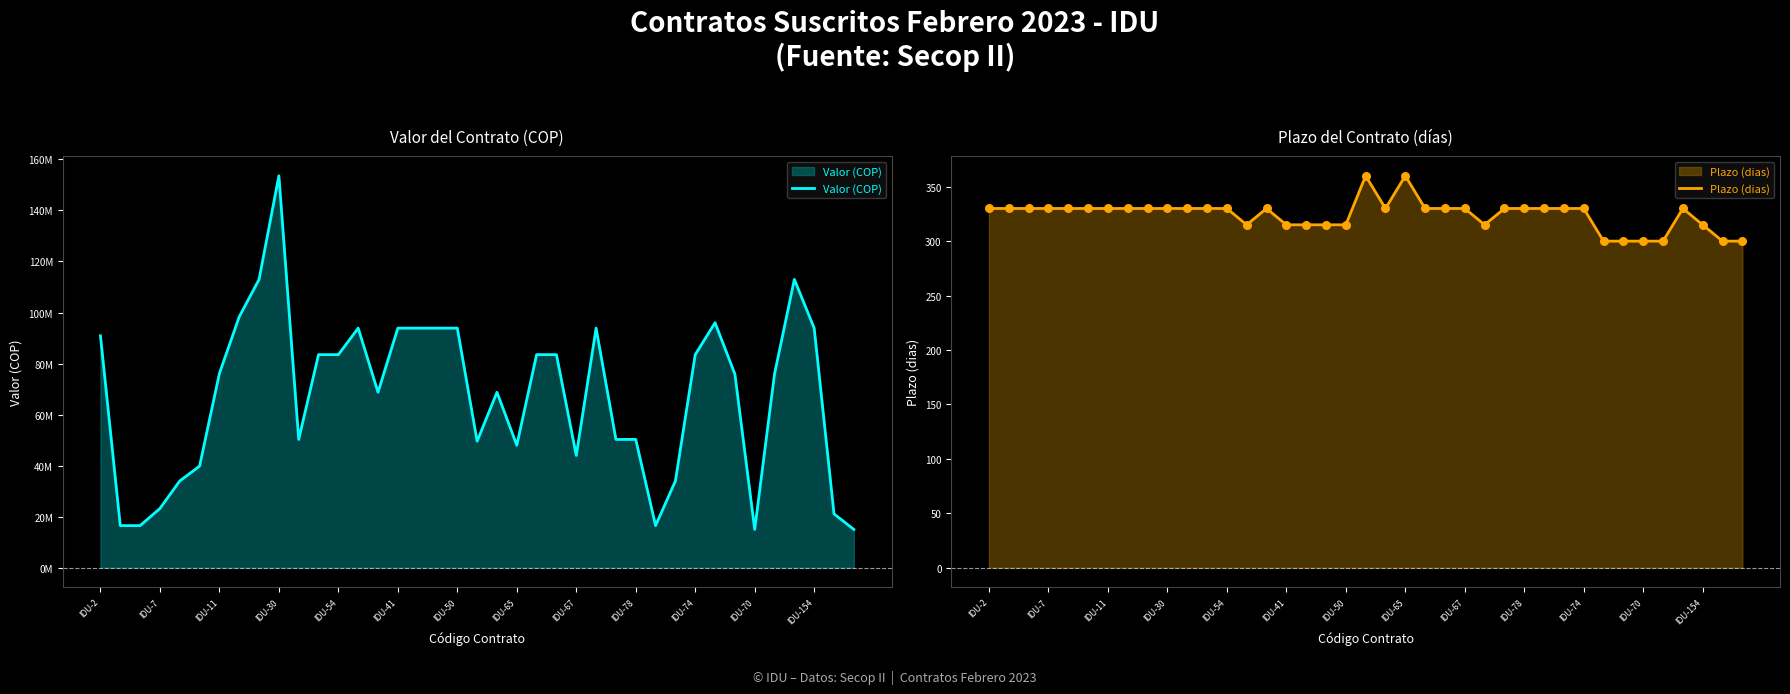

Which series reaches the minimum Y coordinate?

Plazo (dias)